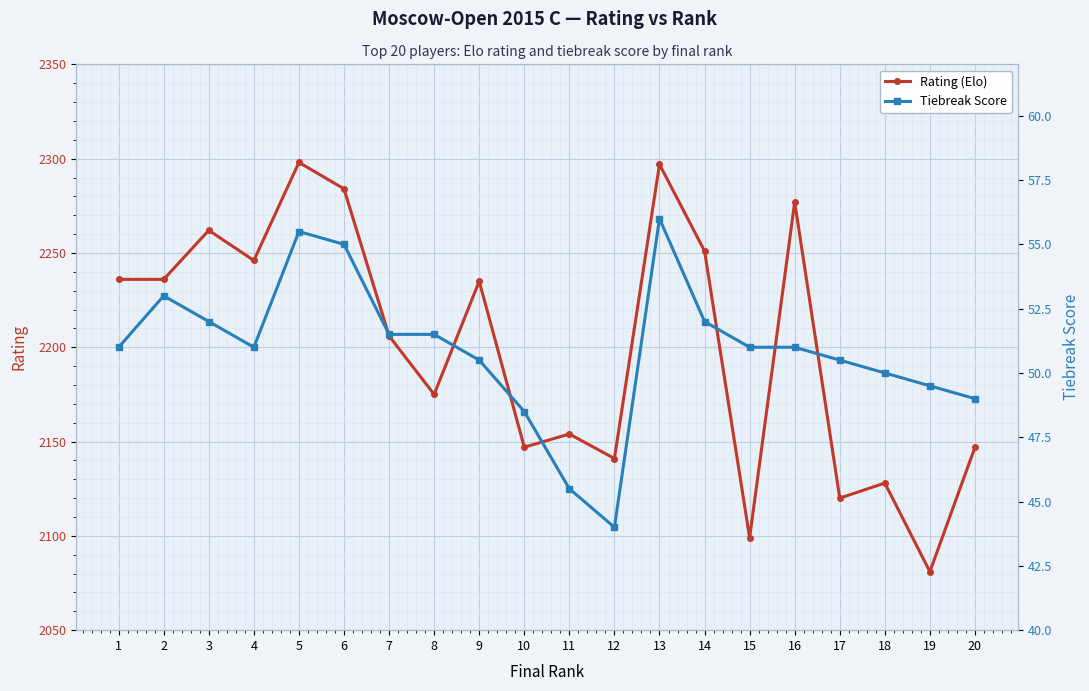

True or false: Rating (Elo) has more than 2 points higher than both neighbors.

True